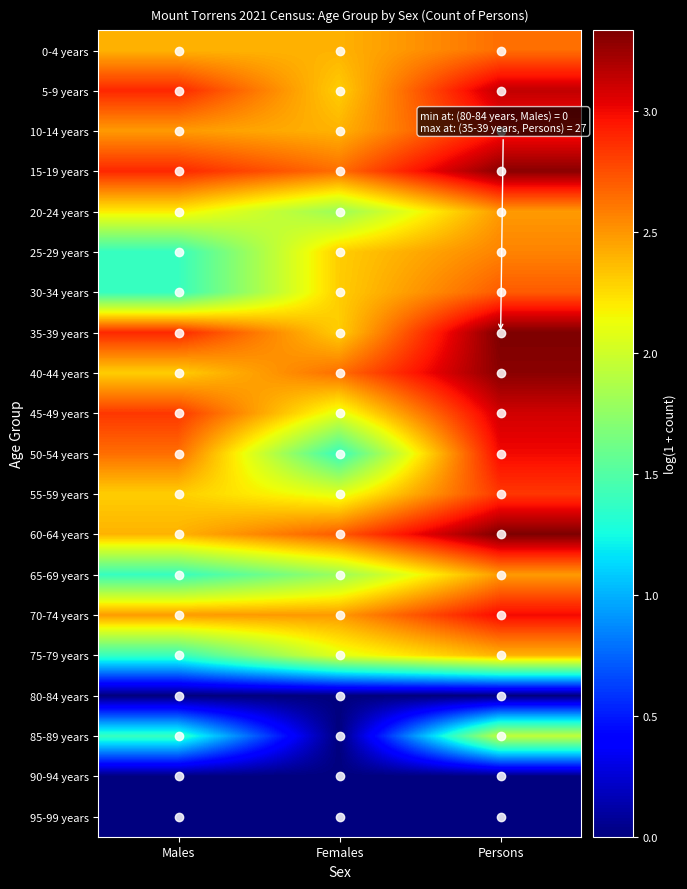

Which has a higher value, Females or Males?

Females